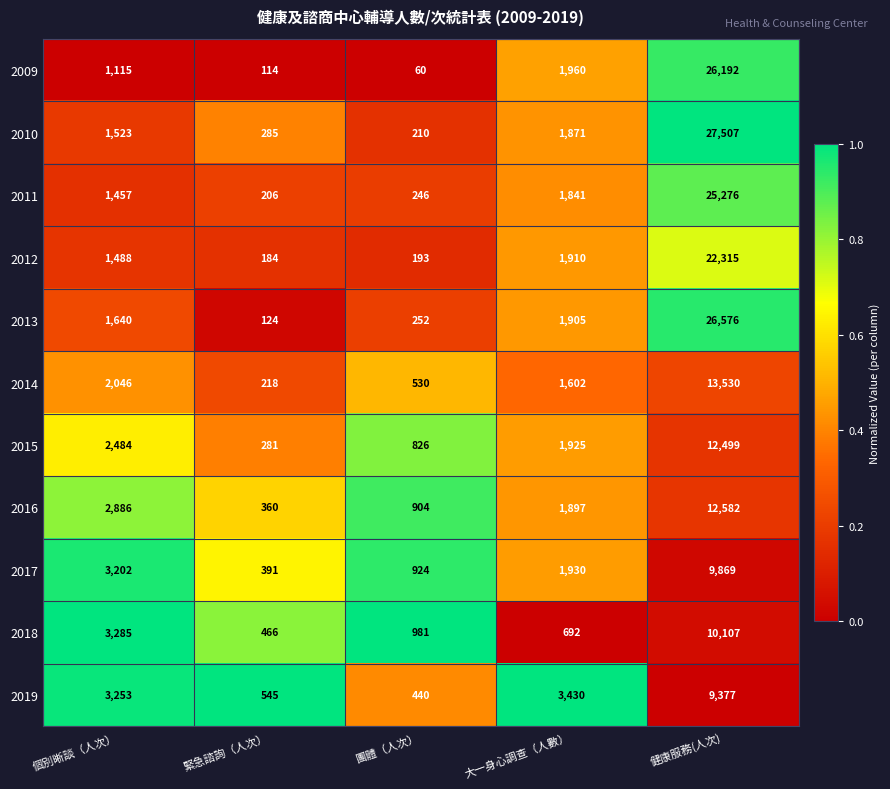

The value of 2012 at 團體（人次） is 193. True or false?

True